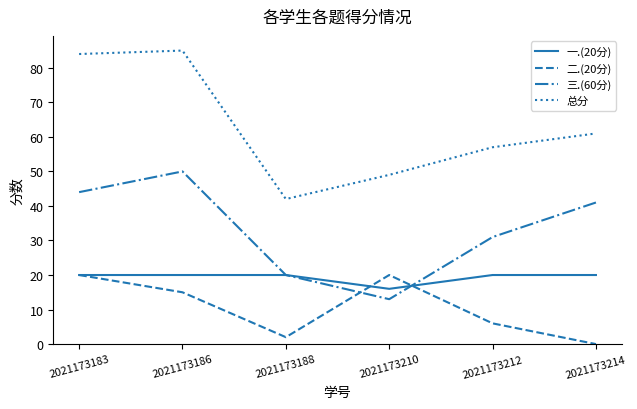

Is the value of 三.(60分) at 2021173214 greater than the value of 总分 at 2021173188?

No